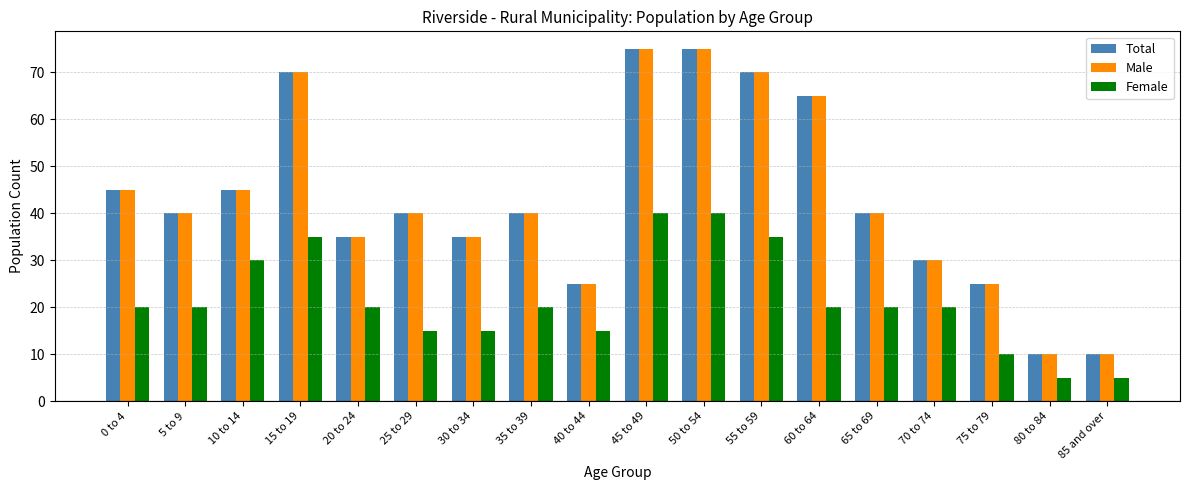

What is the sum of all Total values?

775